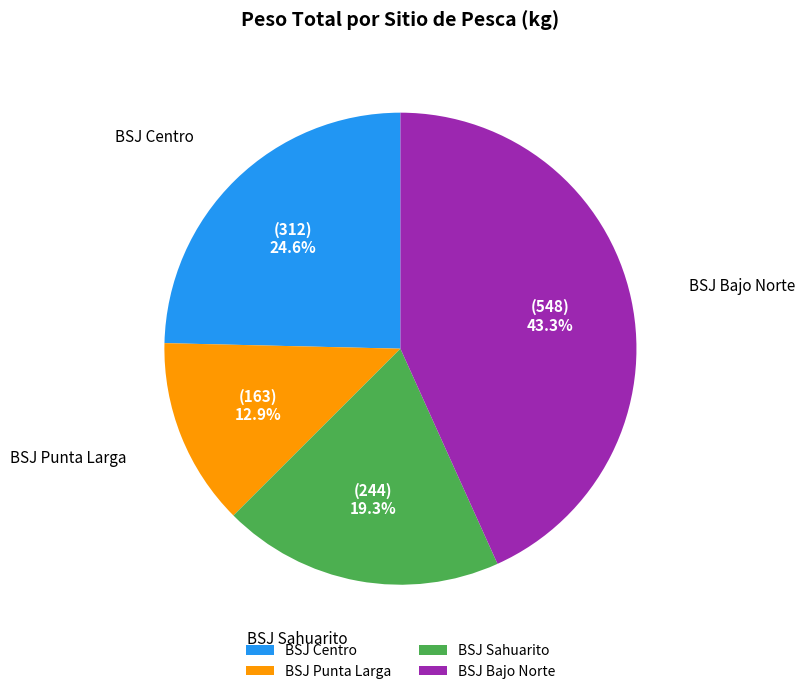

The BSJ Centro slice represents 25% of the pie. True or false?

True